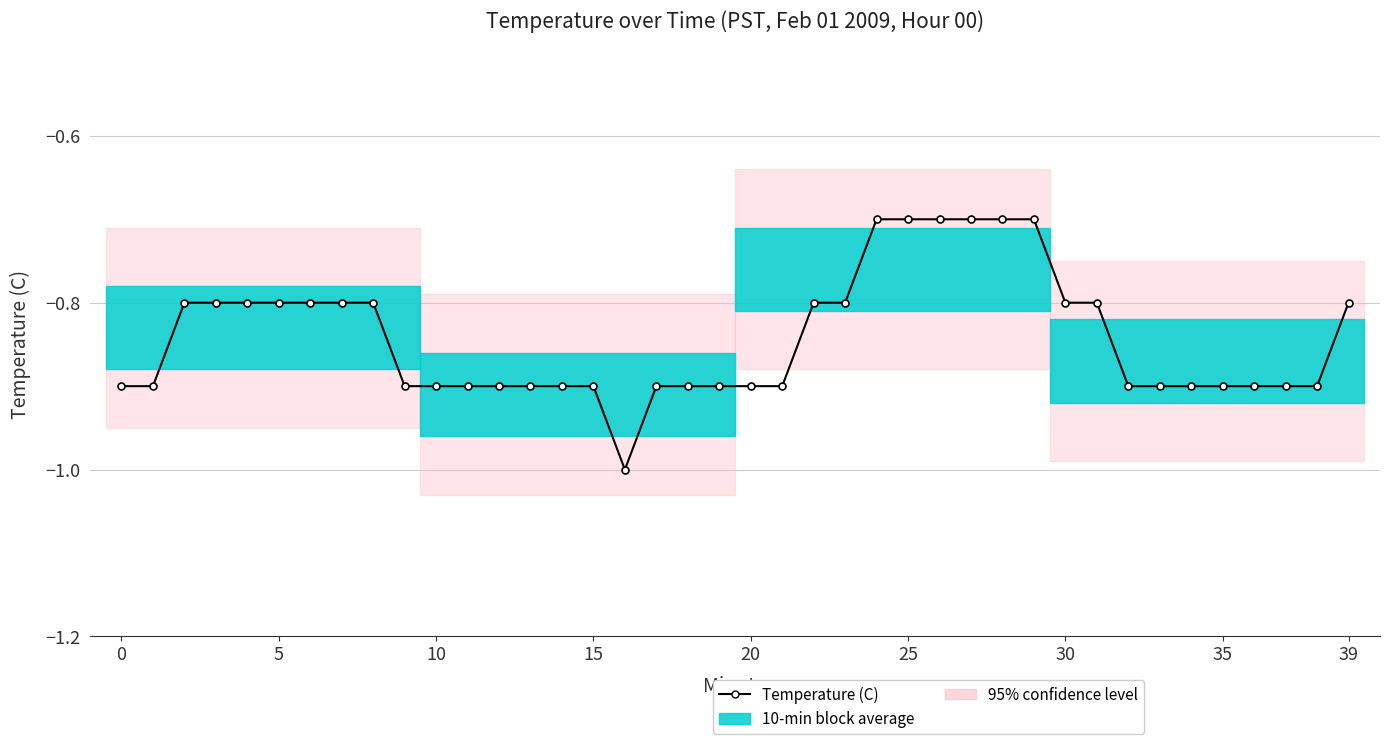

At which category does the chart reach its peak across all series?

24